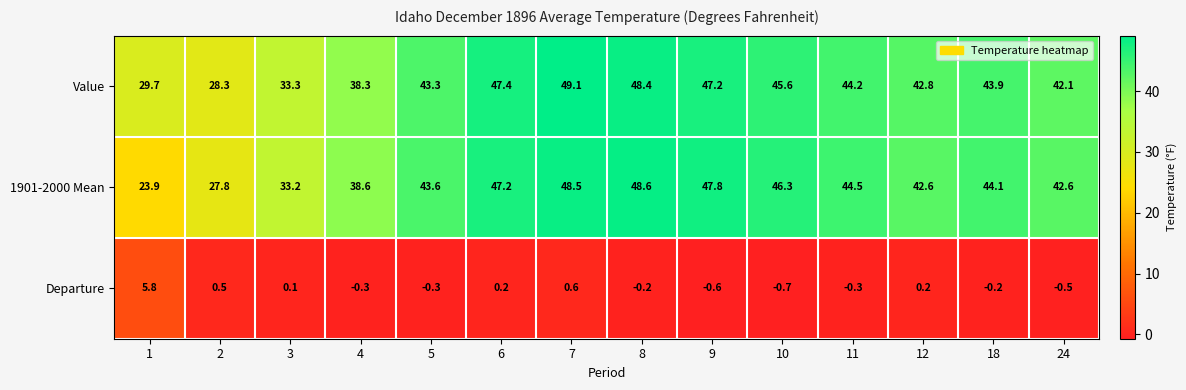

Which label corresponds to the largest value in the chart?

7